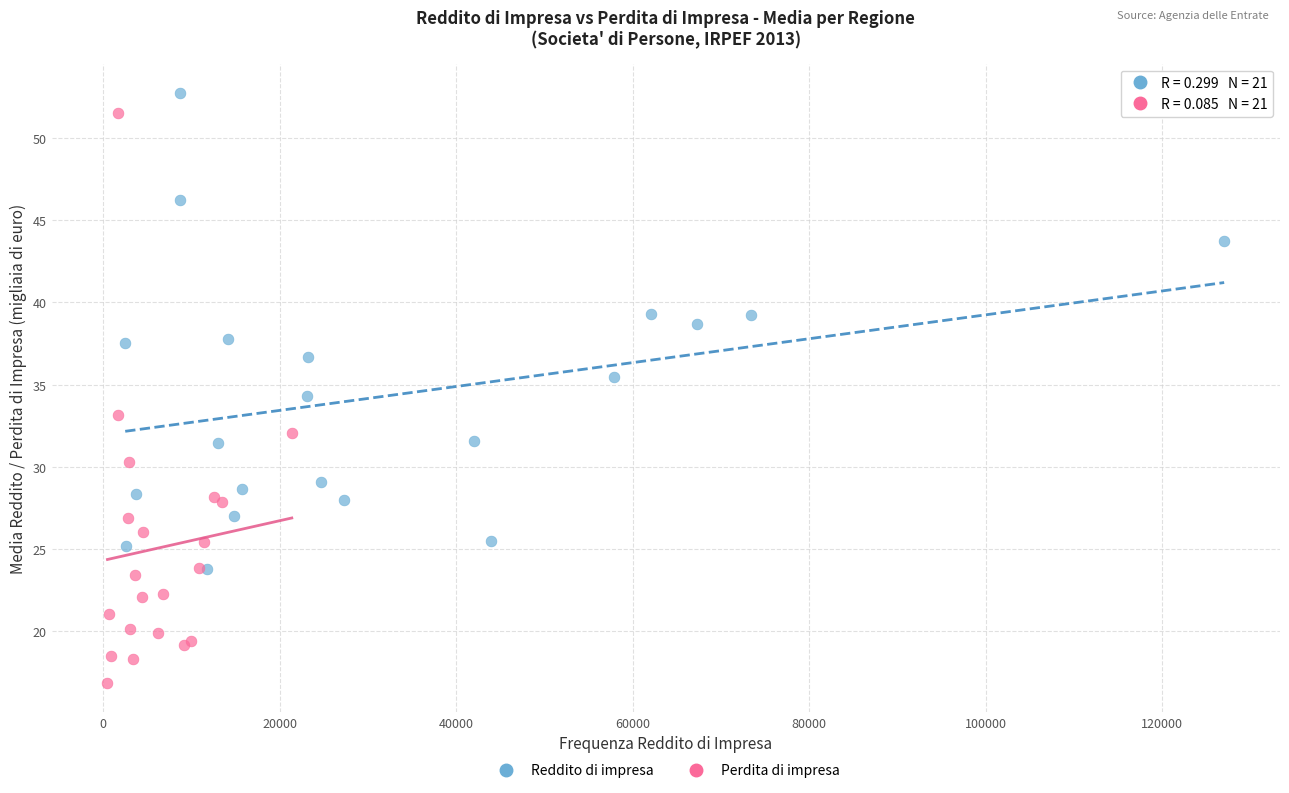

Which series has the largest Y range (max minus min)?

Perdita di impresa